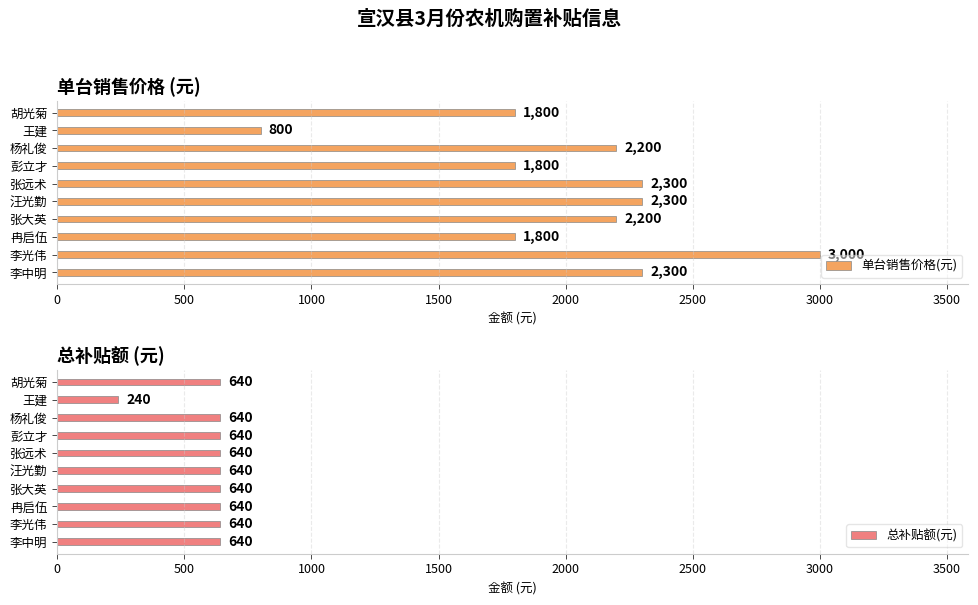

How many categories are shown in the chart?

10